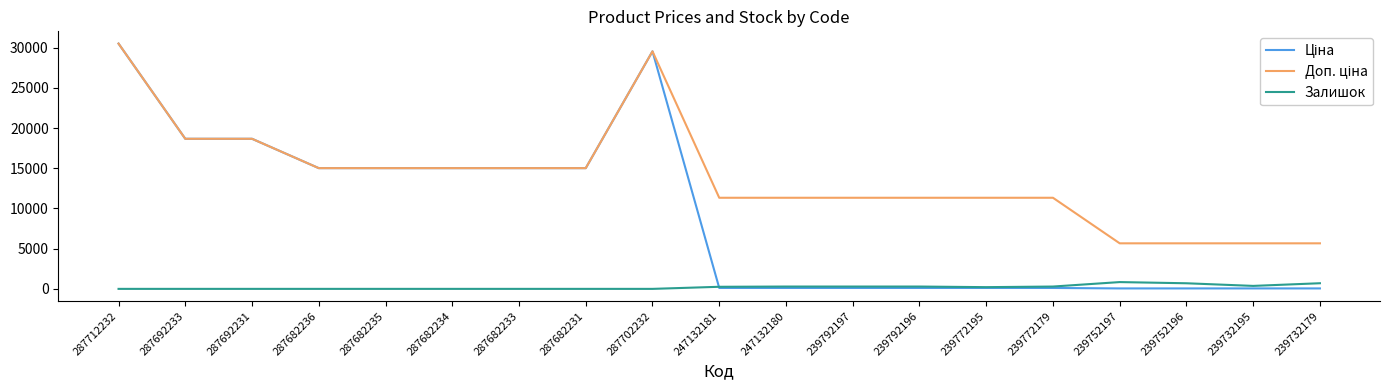

What is the total value across all series at 287682235?

30038.4